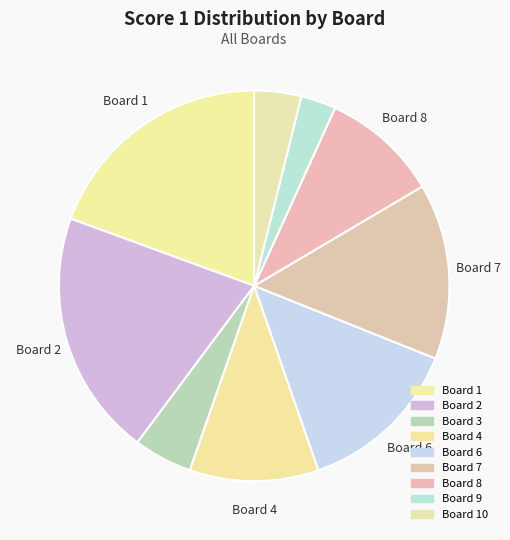

How many segments does this pie chart have?

9